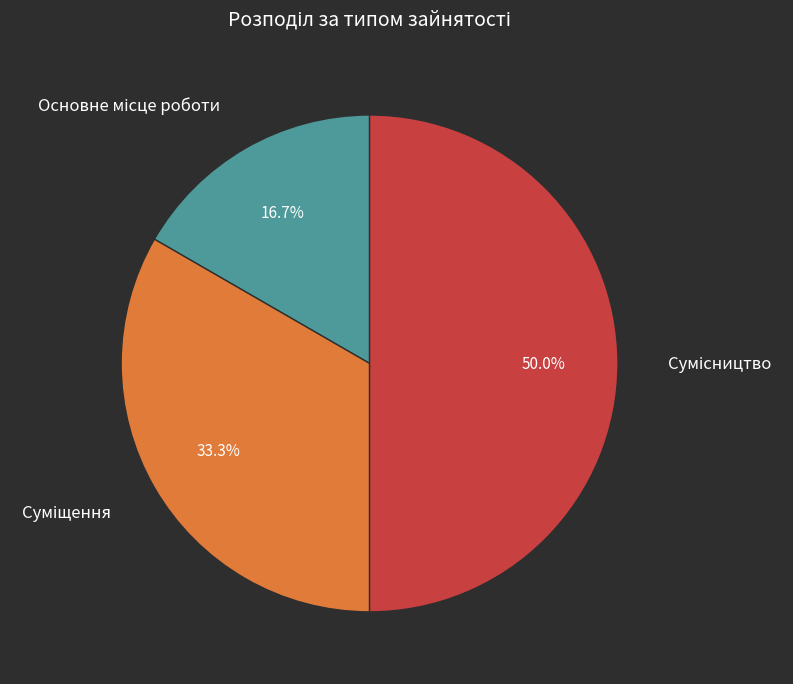

How many segments does this pie chart have?

3